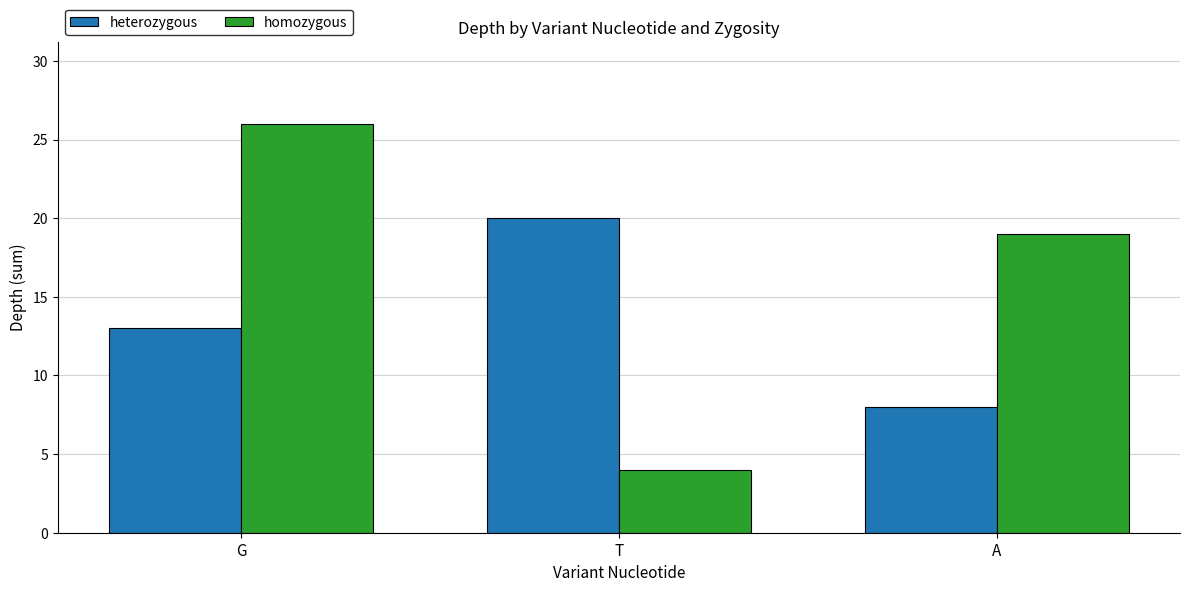

Which category has the lowest value in the homozygous series?

T